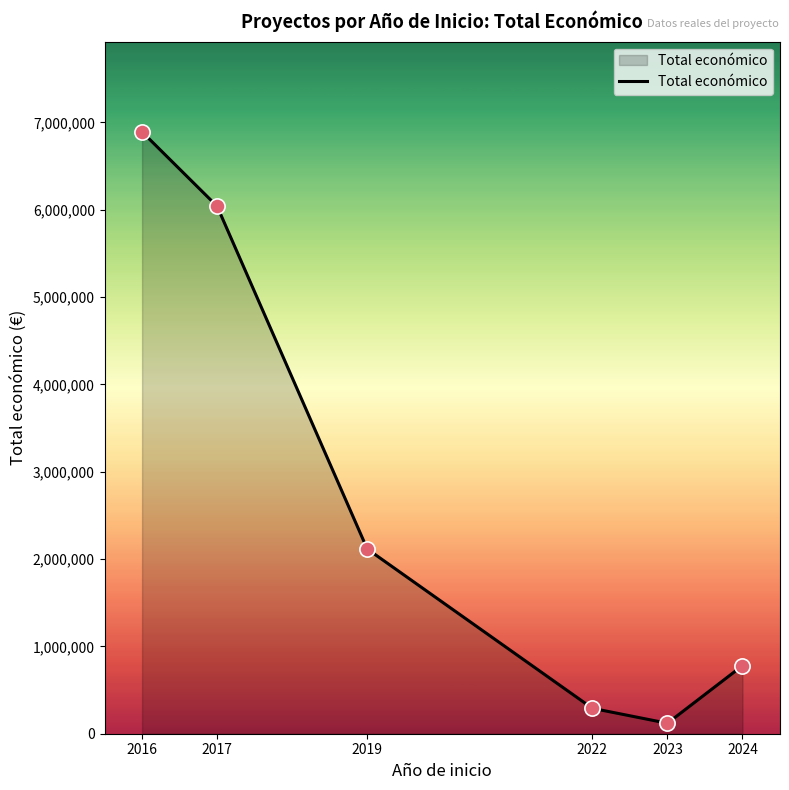

Approximately how many times larger is the value at 2017 compared to 2019?

2.9